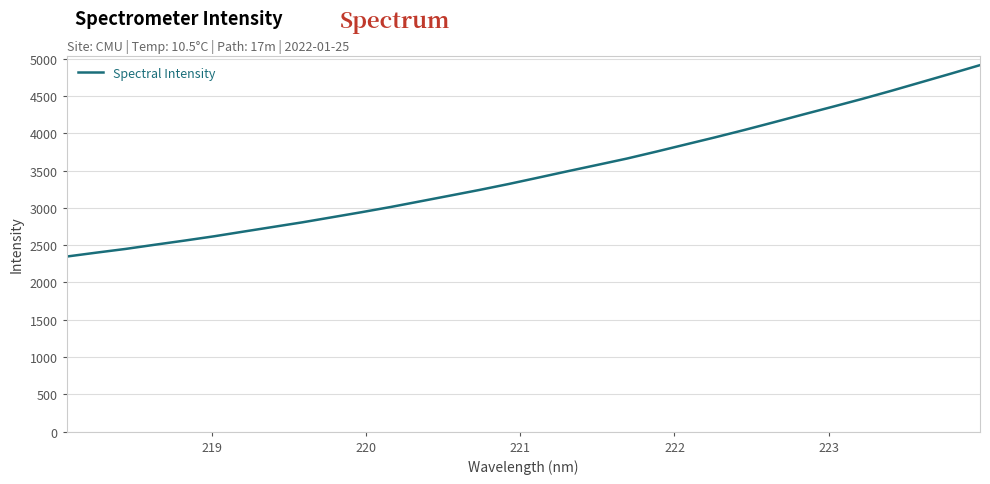

What is the smallest value displayed?

2346.8